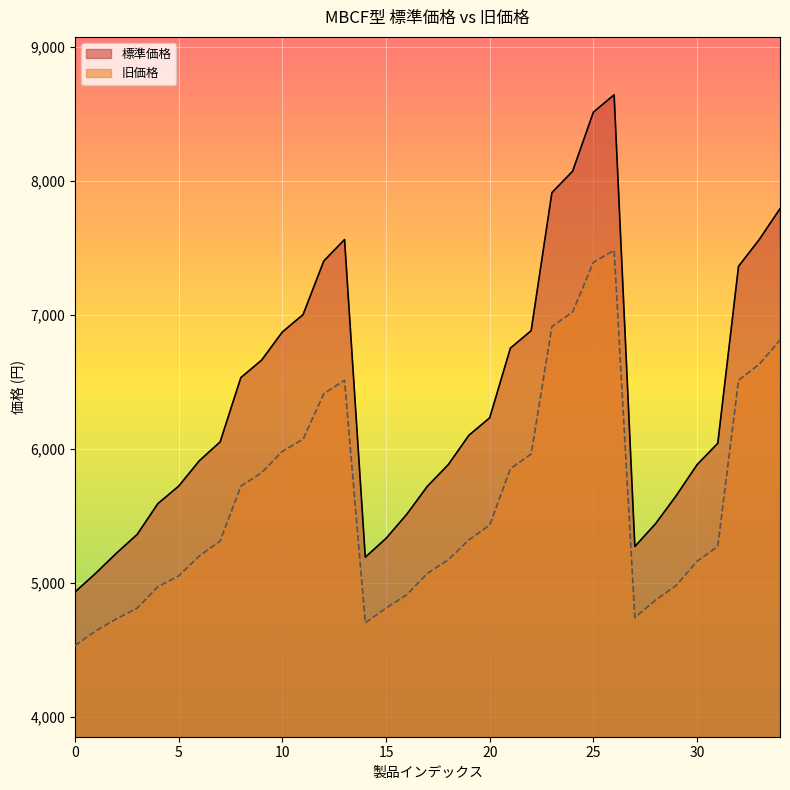

True or false: 旧価格 and 標準価格 intersect in this chart.

False